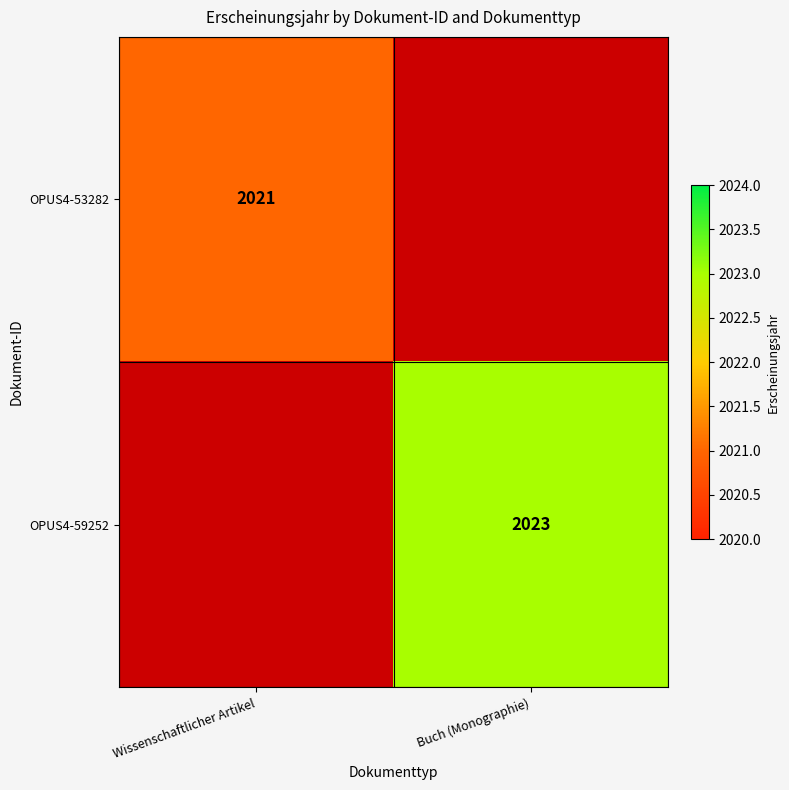

Is it true that OPUS4-53282 equals 3506 at Wissenschaftlicher Artikel?

False